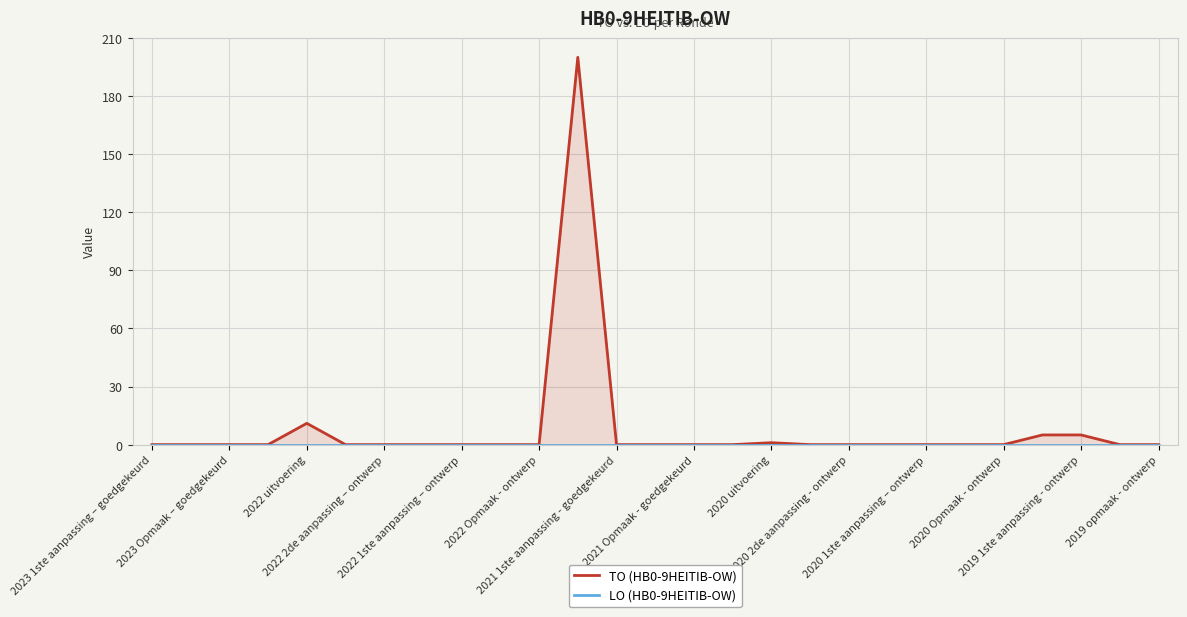

Where is LO (HB0-9HEITIB-OW) nearest to the value 0?

2023 1ste aanpassing – goedgekeurd